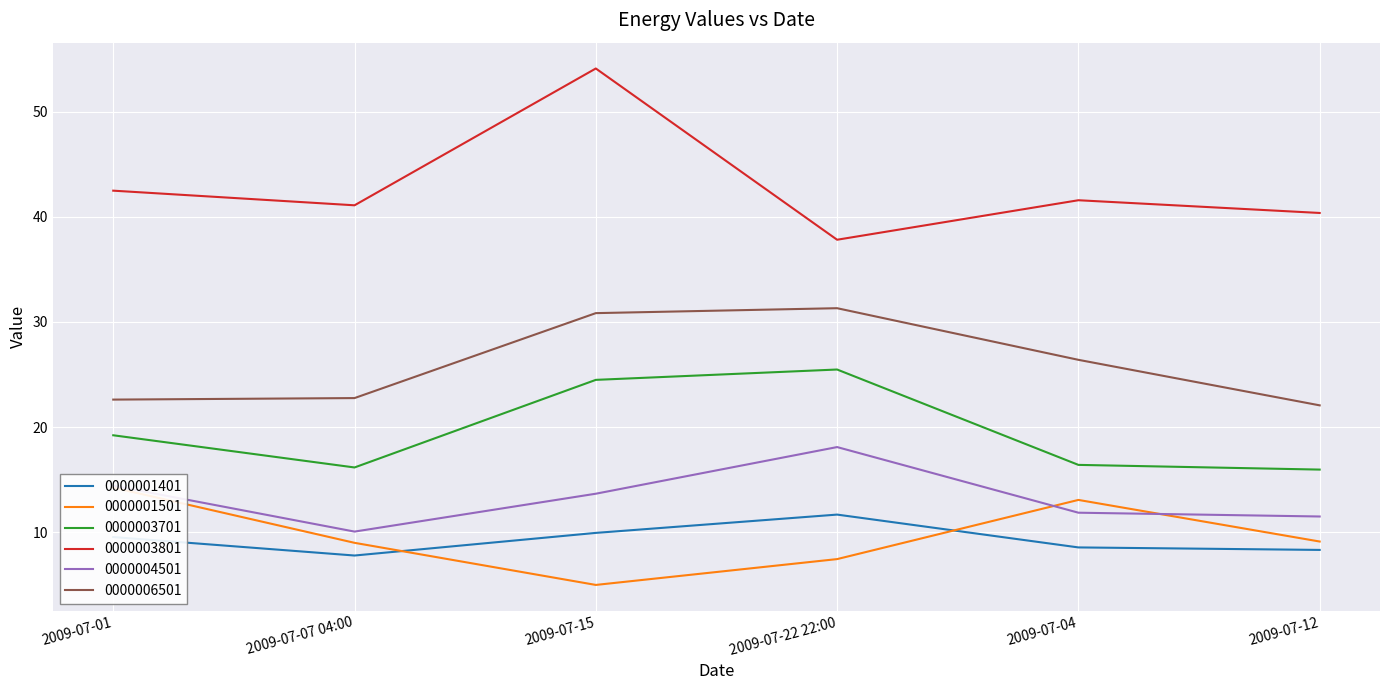

In 0000001401, how many points are lower than both neighbors (excluding endpoints)?

1